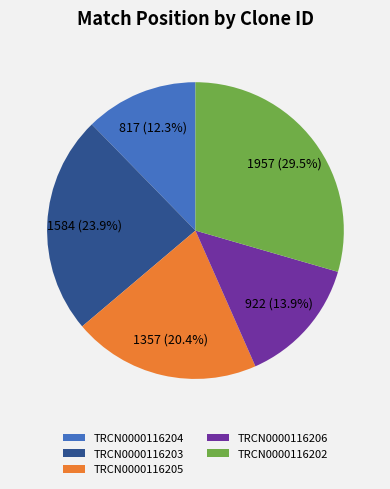

Which has a higher value, TRCN0000116203 or TRCN0000116204?

TRCN0000116203